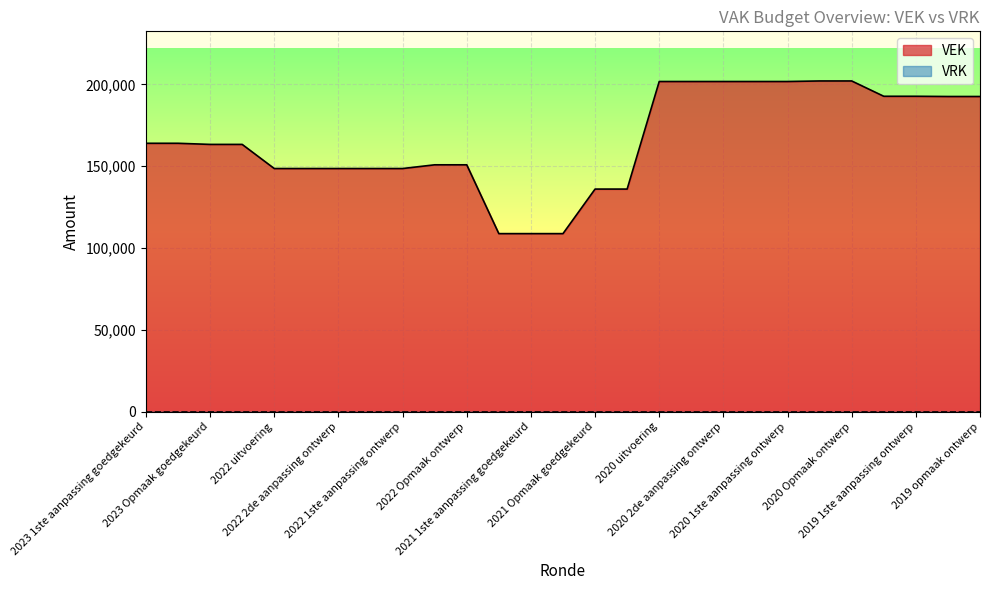

Which series has the largest range (max minus min)?

VEK